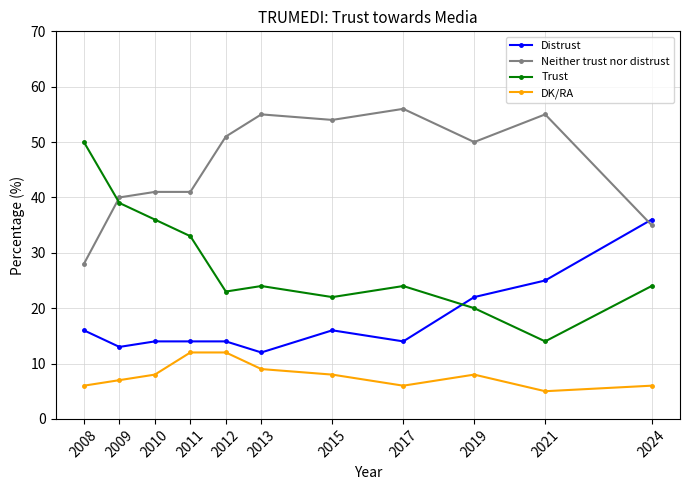

Is it true that DK/RA equals 11 at 2009?

False